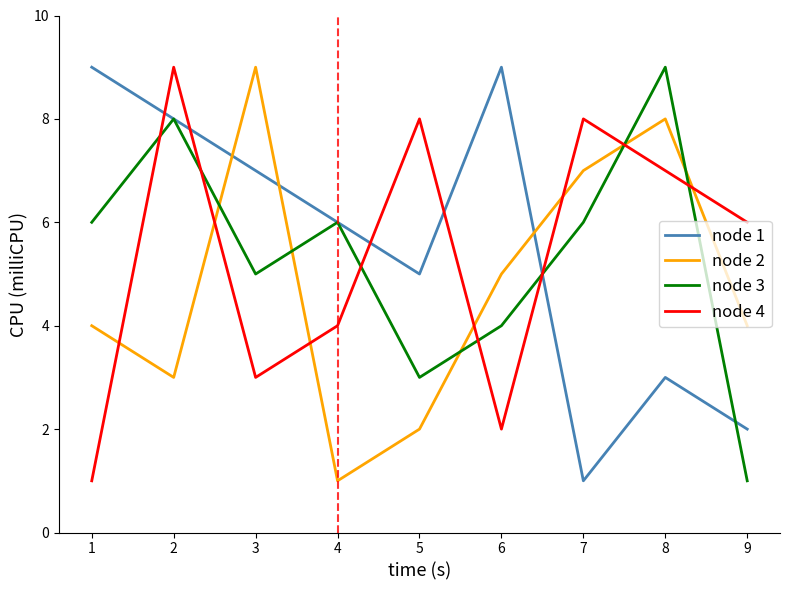

What is the difference between the maximum and minimum values in the node 1 series?

8